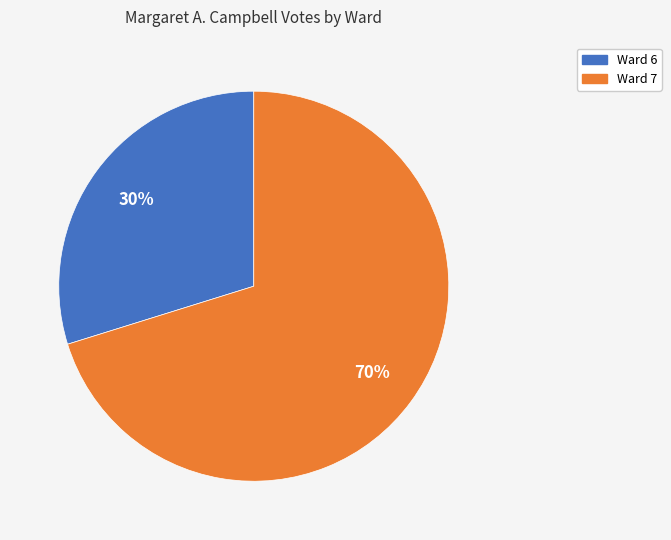

To the nearest percent, what portion does Ward 6 represent?

30%